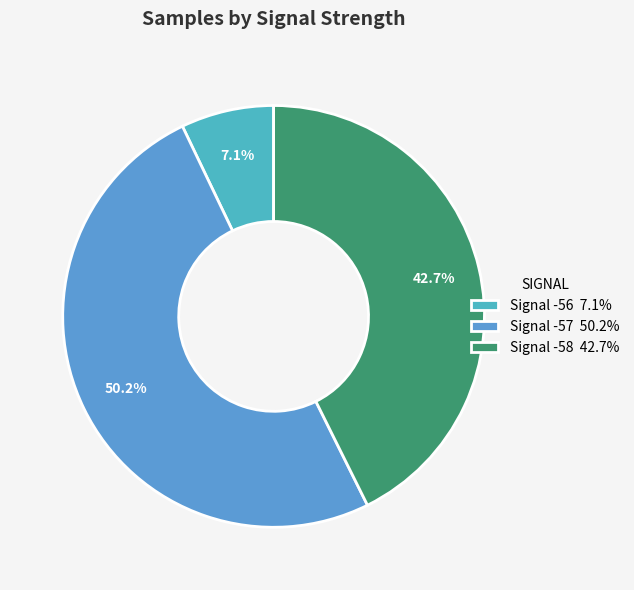

Count the number of slices in the pie.

3